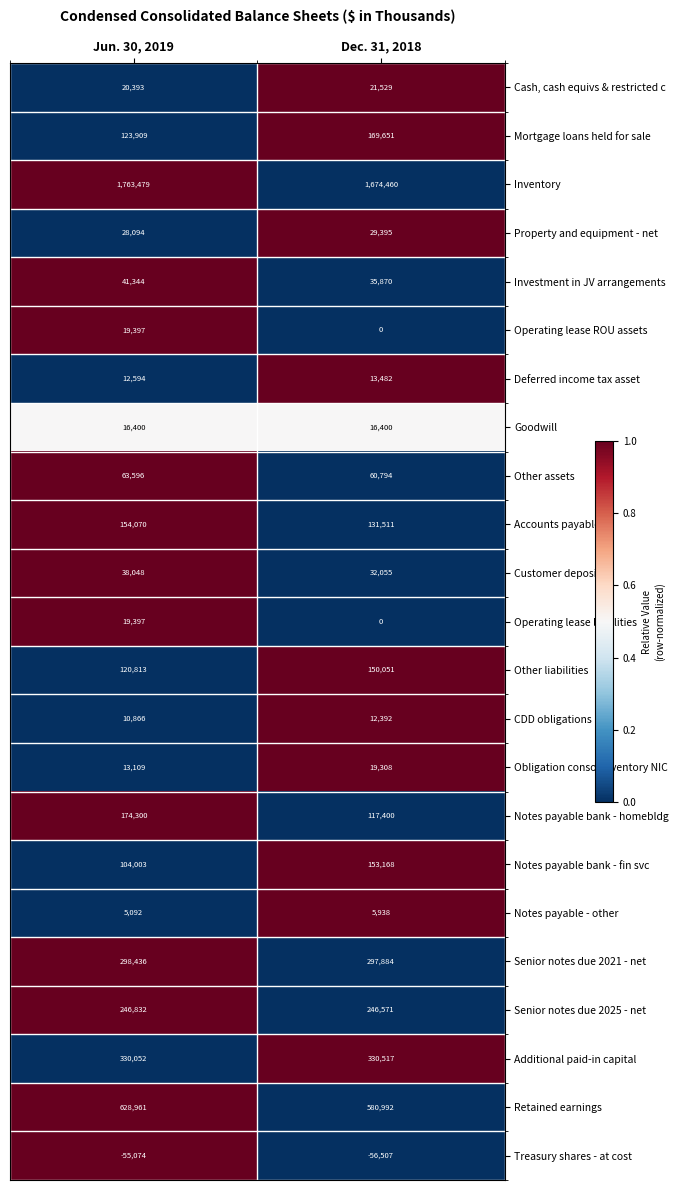

Which series changed the most between Jun. 30, 2019 and Dec. 31, 2018?

Inventory